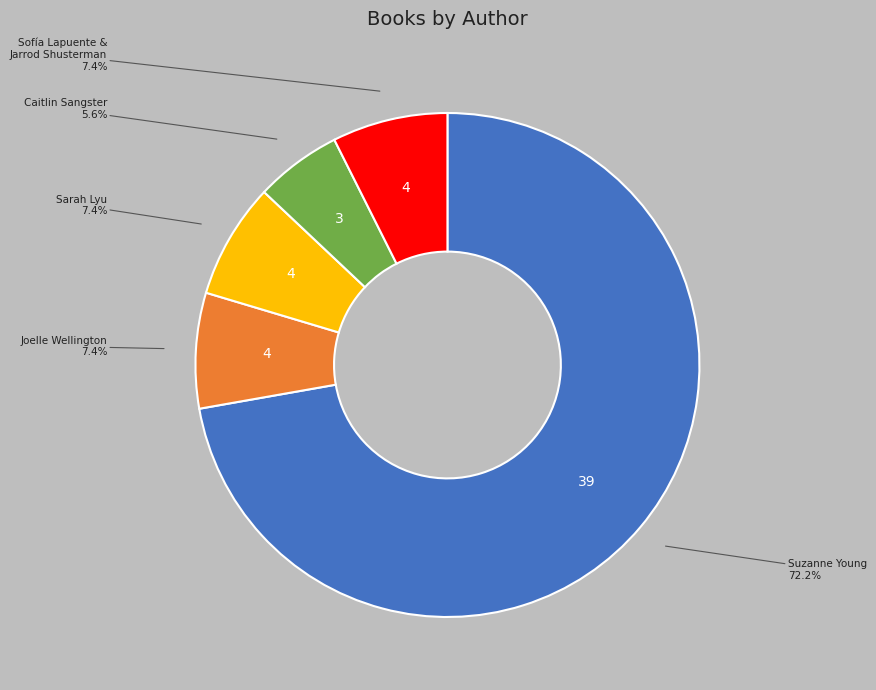

Does any single category account for the majority?

Yes